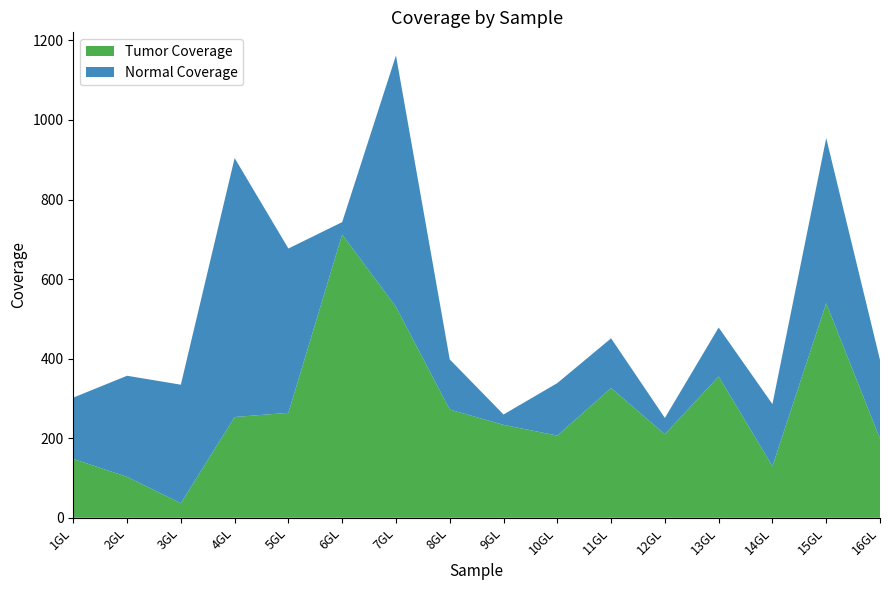

Reading left to right, list all the values displayed in this chart.

Tumor Coverage: 1GL=148.0	2GL=103.0	3GL=36.5	4GL=253.2	5GL=263.8	6GL=712.2	7GL=530.2	8GL=272.0	9GL=233.6	10GL=206.5	11GL=326.1	12GL=209.9	13GL=355.2	14GL=129.7	15GL=539.3	16GL=198.7
Normal Coverage: 1GL=154.0	2GL=254.0	3GL=298.0	4GL=651.0	5GL=413.0	6GL=31.0	7GL=632.0	8GL=126.0	9GL=26.0	10GL=132.0	11GL=125.0	12GL=41.0	13GL=123.0	14GL=156.0	15GL=415.0	16GL=198.0